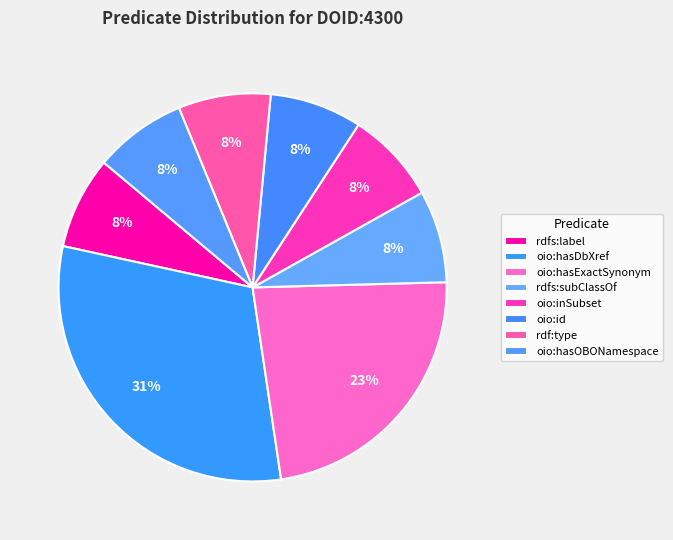

What is the smallest slice in the pie chart?

rdfs:label